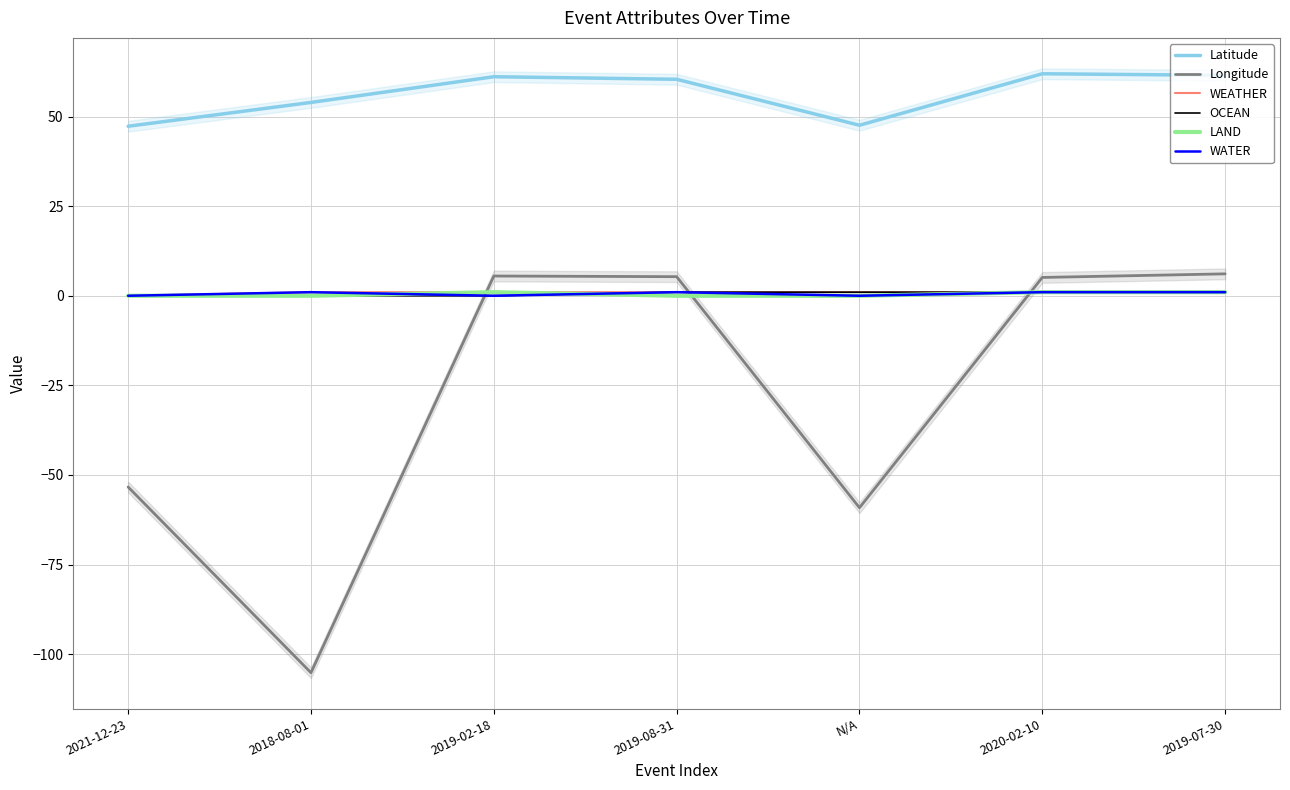

Between 2018-08-01 and 2020-02-10, which is larger?

2020-02-10